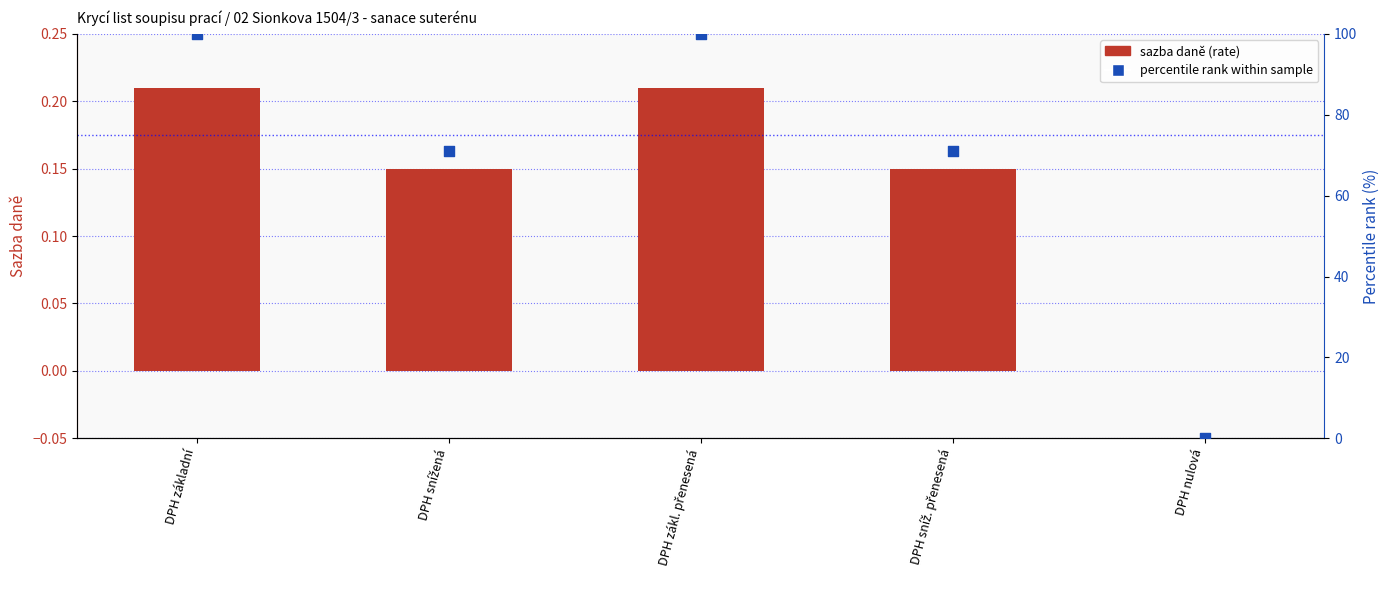

Which series contains the lowest Y value?

sazba daně (rate)